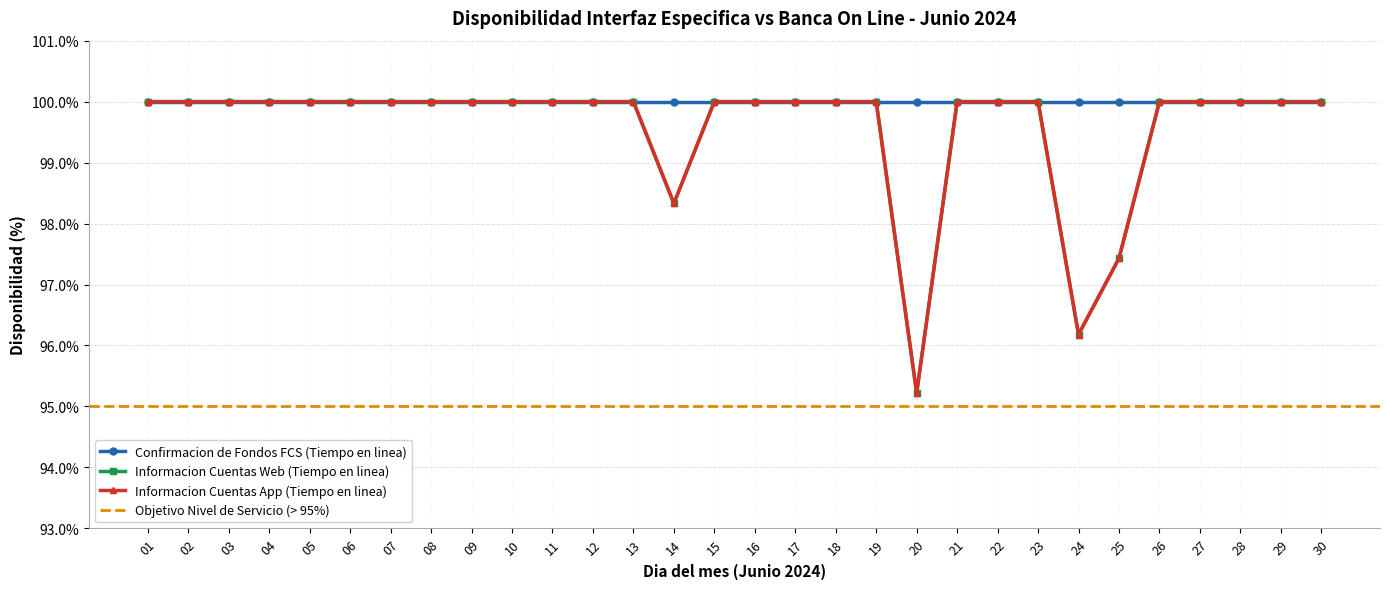

True or false: Informacion Cuentas Web (Tiempo en linea) has a value of 100.0 at 09.

True